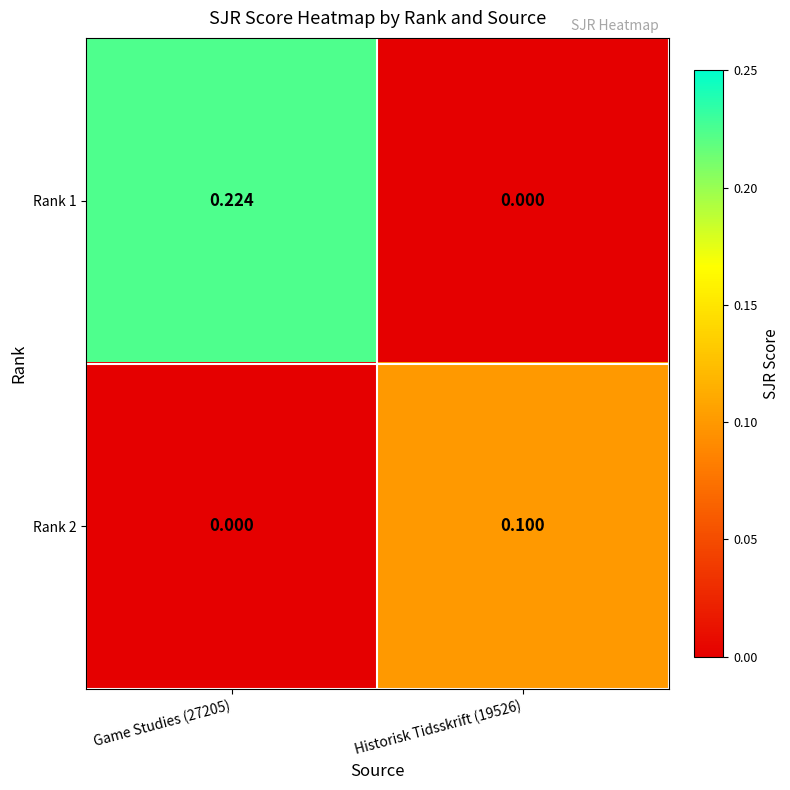

At Historisk Tidsskrift (19526), list the series in order from largest to smallest.

Rank 2, Rank 1